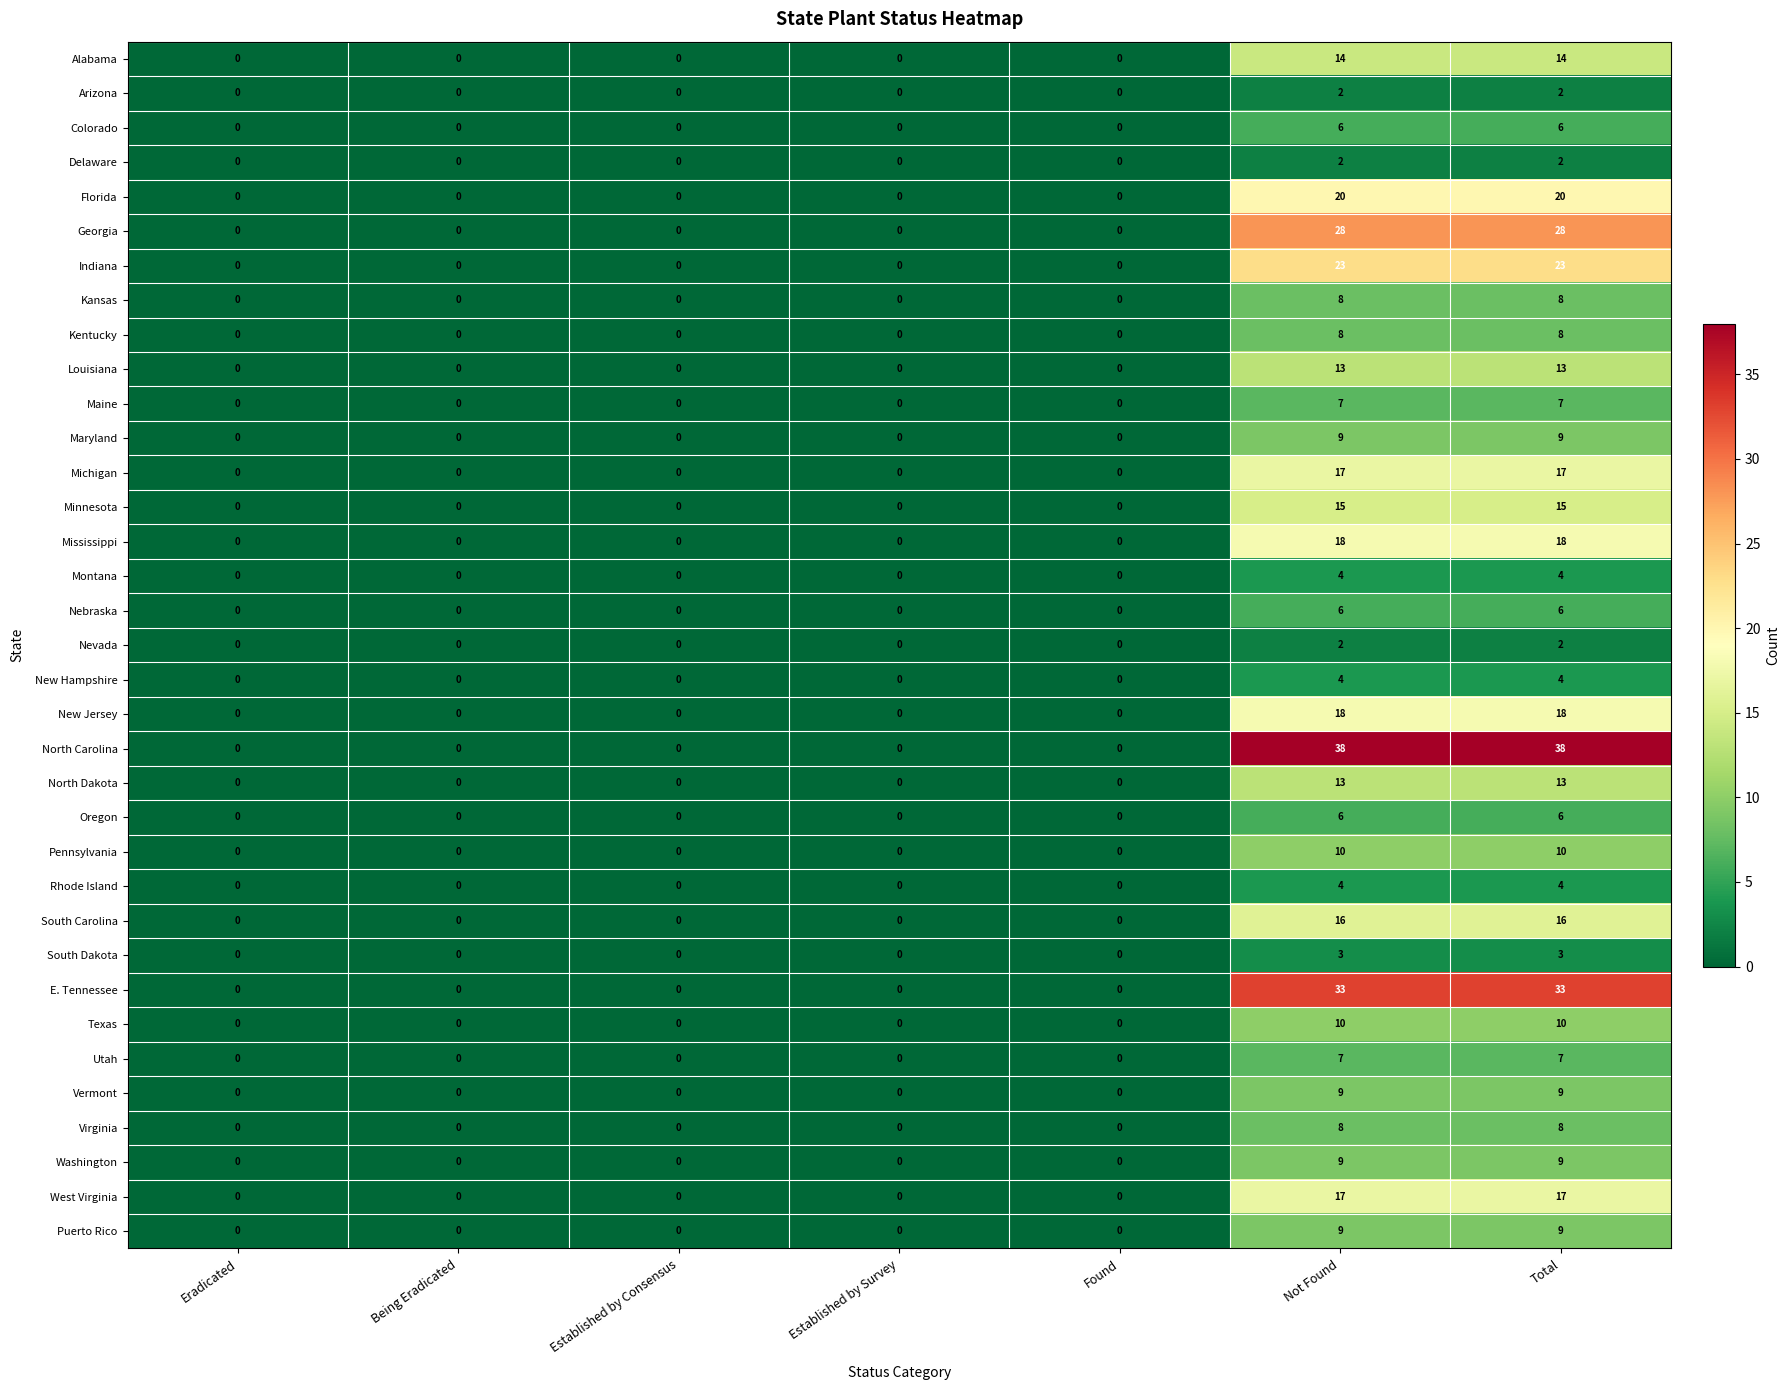

How many series are shown in this chart?

35